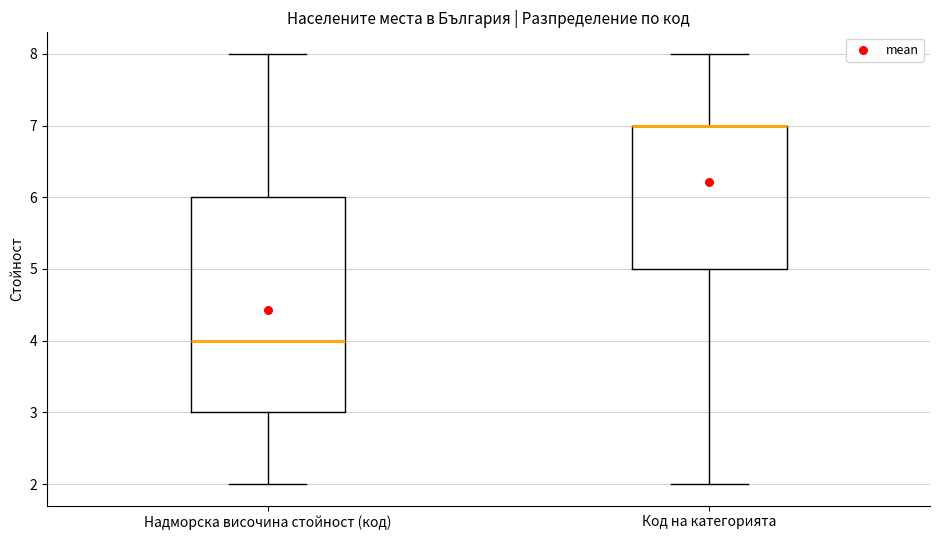

Reading left to right, read every box against the y-axis: the position of its median line, the range the box covers, and the ends of its whiskers. The values are not printed on the chart, so give them approximately, as read against the axis.

Надморска височина стойност (код): median 4, box 3 to 6, whiskers 2 to 8
Код на категорията: median 7 (drawn on the box's upper edge), box 5 to 7, whiskers 2 to 8